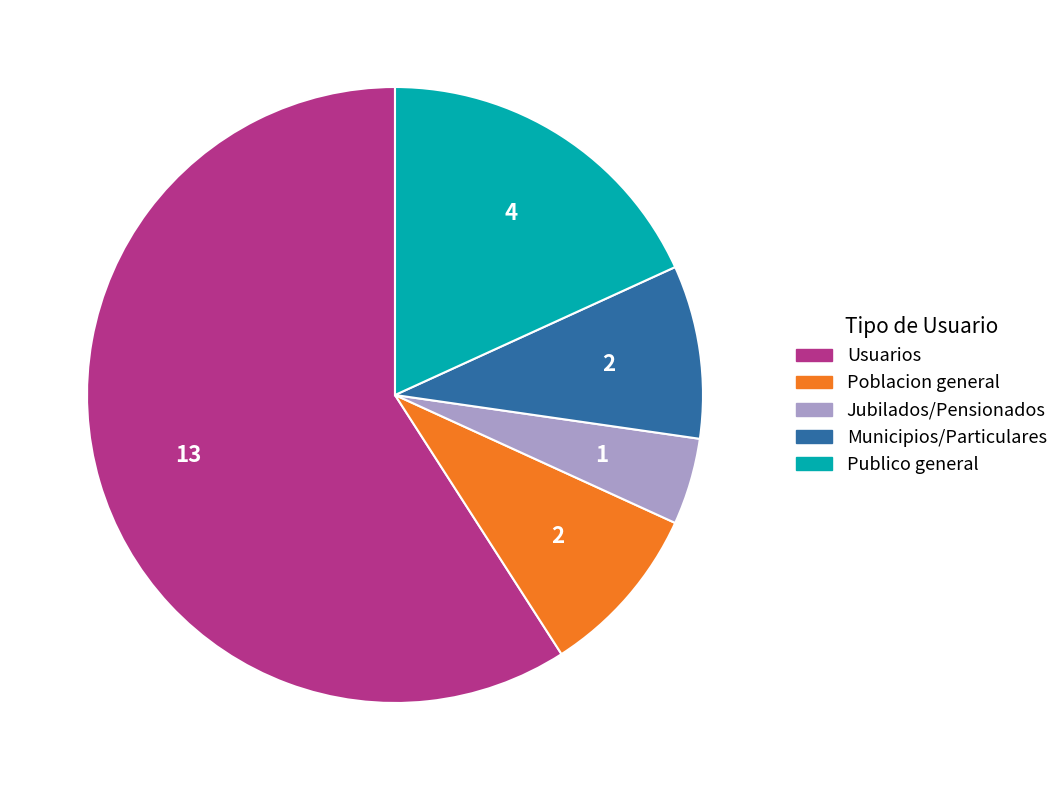

Is there a majority slice in this chart?

Yes